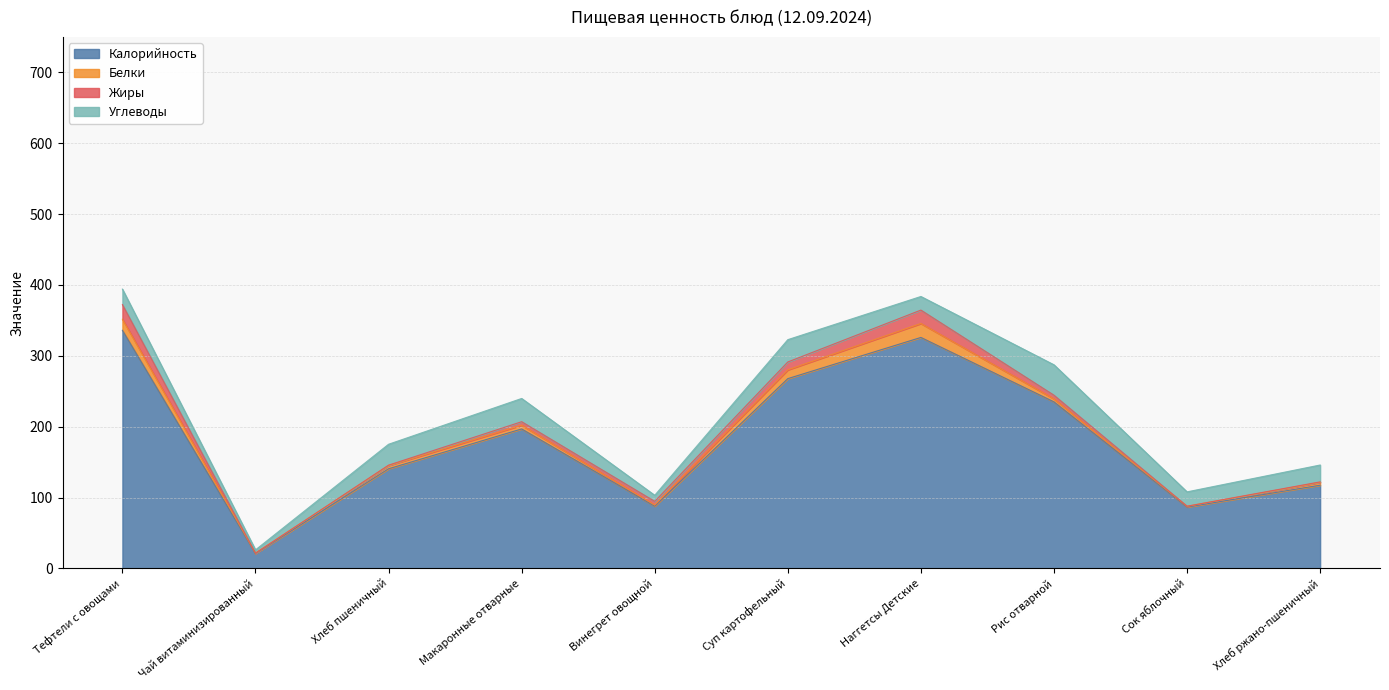

Which category has the highest value across all series?

Тефтели с овощами